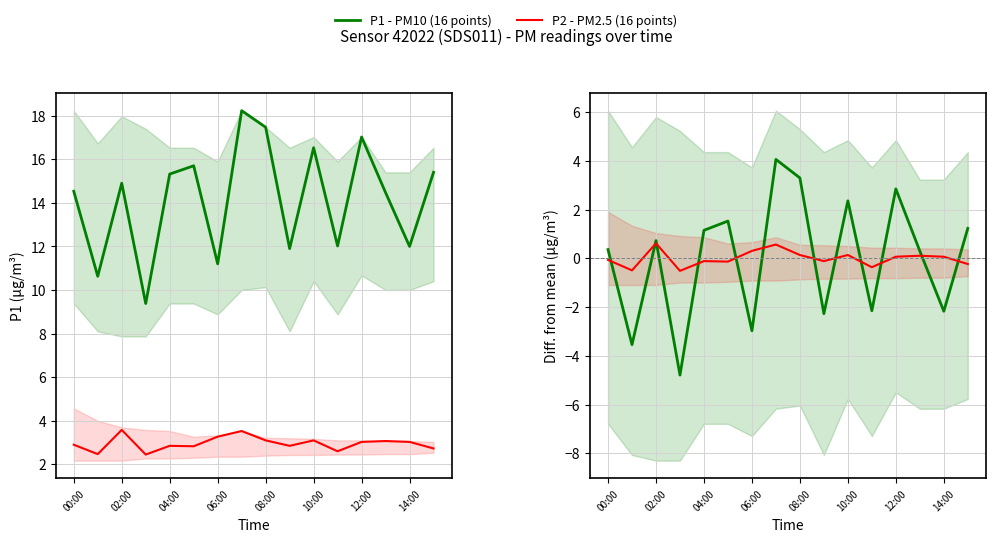

How many values in P2 - PM2.5 (16 points) are below zero?

8